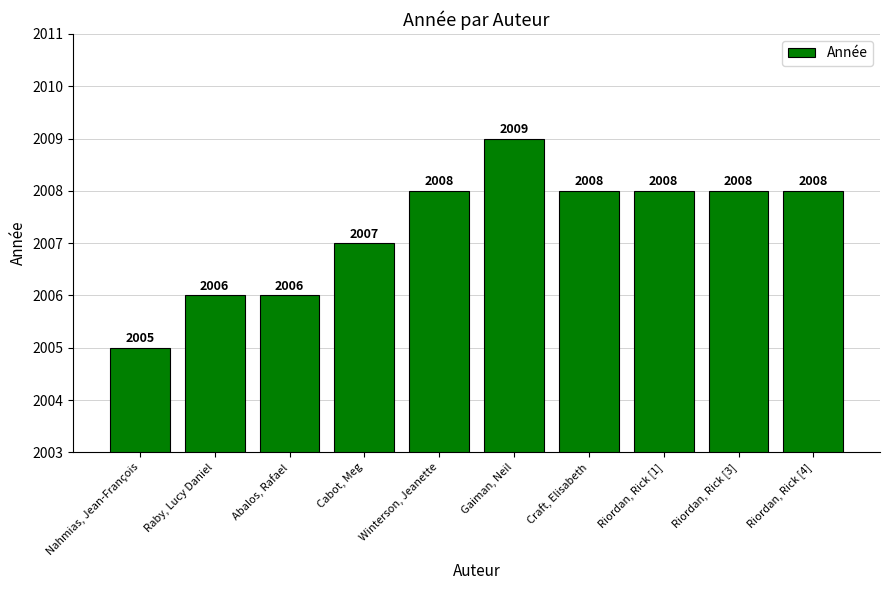

Reading right to left, list all the values displayed in this chart.

Riordan, Rick [4]=2008	Riordan, Rick [3]=2008	Riordan, Rick [1]=2008	Craft, Elisabeth=2008	Gaiman, Neil=2009	Winterson, Jeanette=2008	Cabot, Meg=2007	Abalos, Rafael=2006	Raby, Lucy Daniel=2006	Nahmias, Jean-François=2005